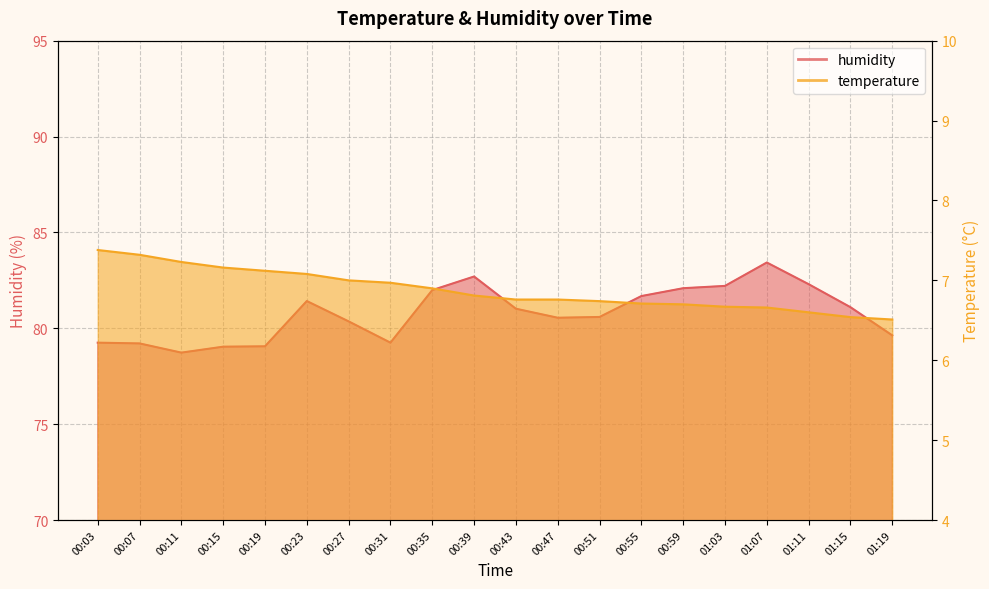

What is the smallest value displayed?

6.5